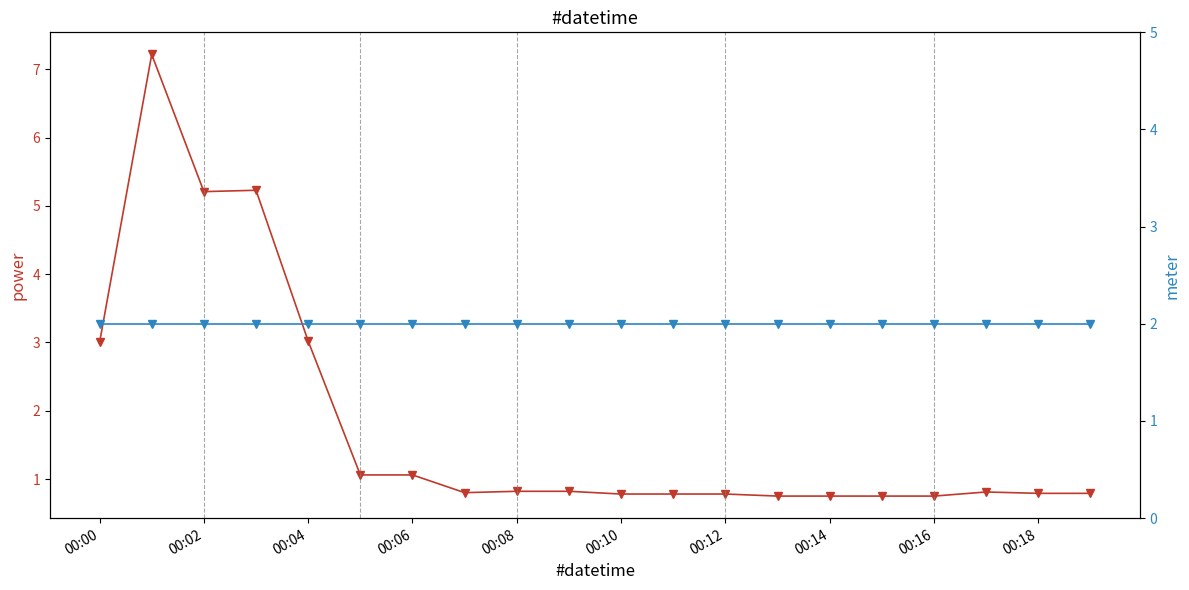

Which has a higher value, 10 or 00:02?

00:02